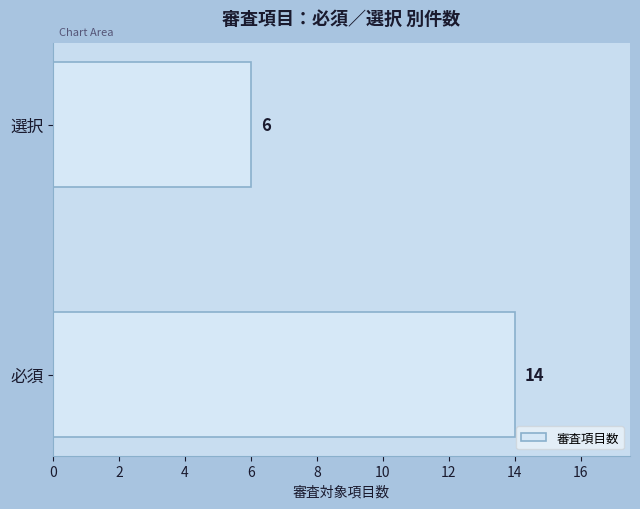

What is the average value?

10